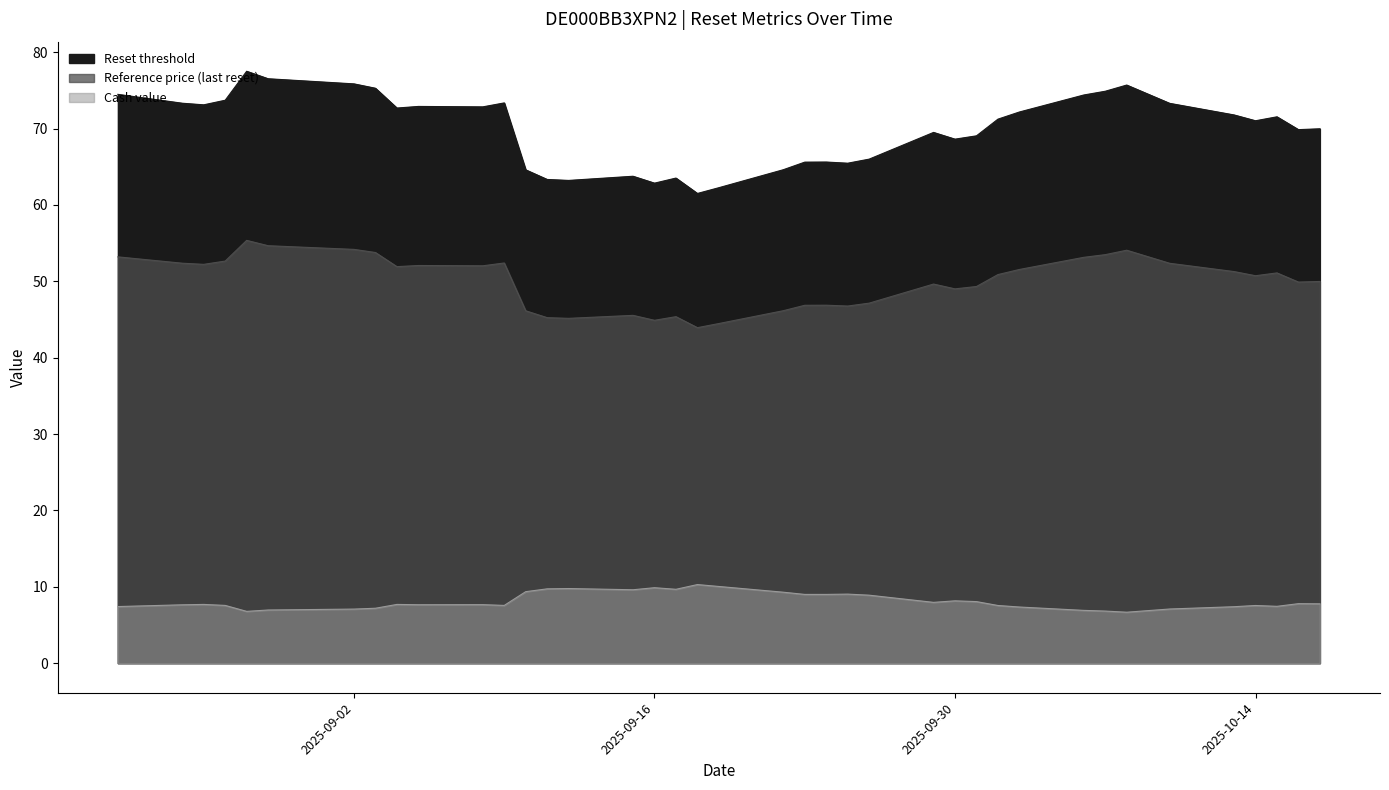

The Reference price (last reset) series shows 52.1 at 29. True or false?

True